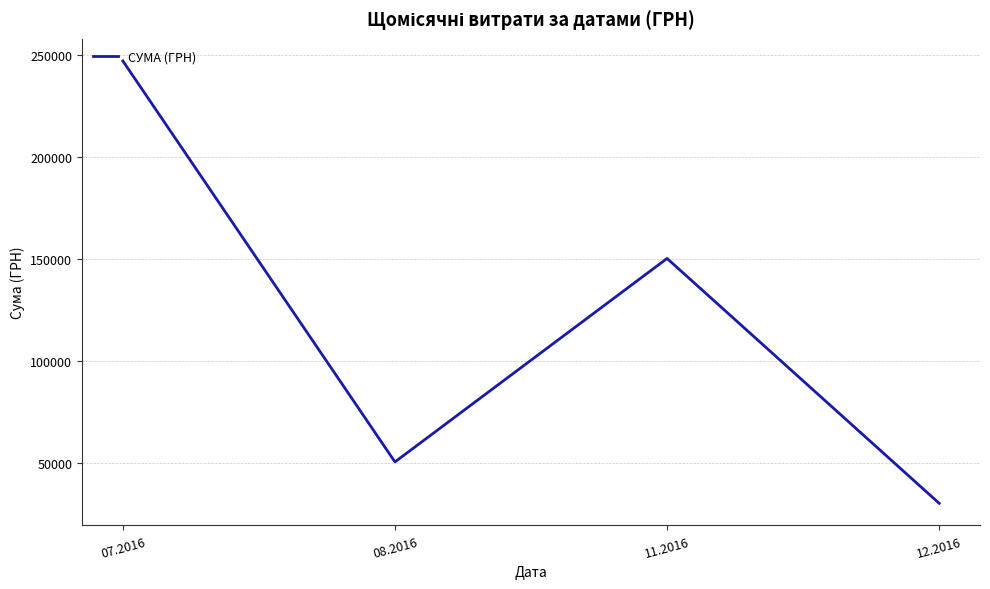

Reading left to right, transcribe all the data shown in this chart.

246906.1	50602.0	150216.7	30341.0